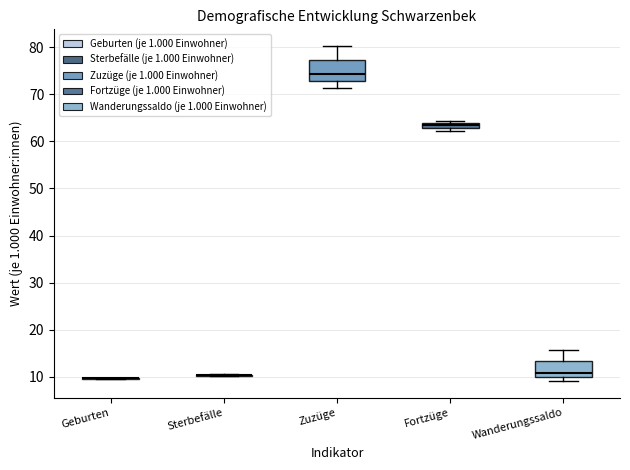

Comparing the boxes themselves (not the whiskers), which one is the tallest?

Zuzüge